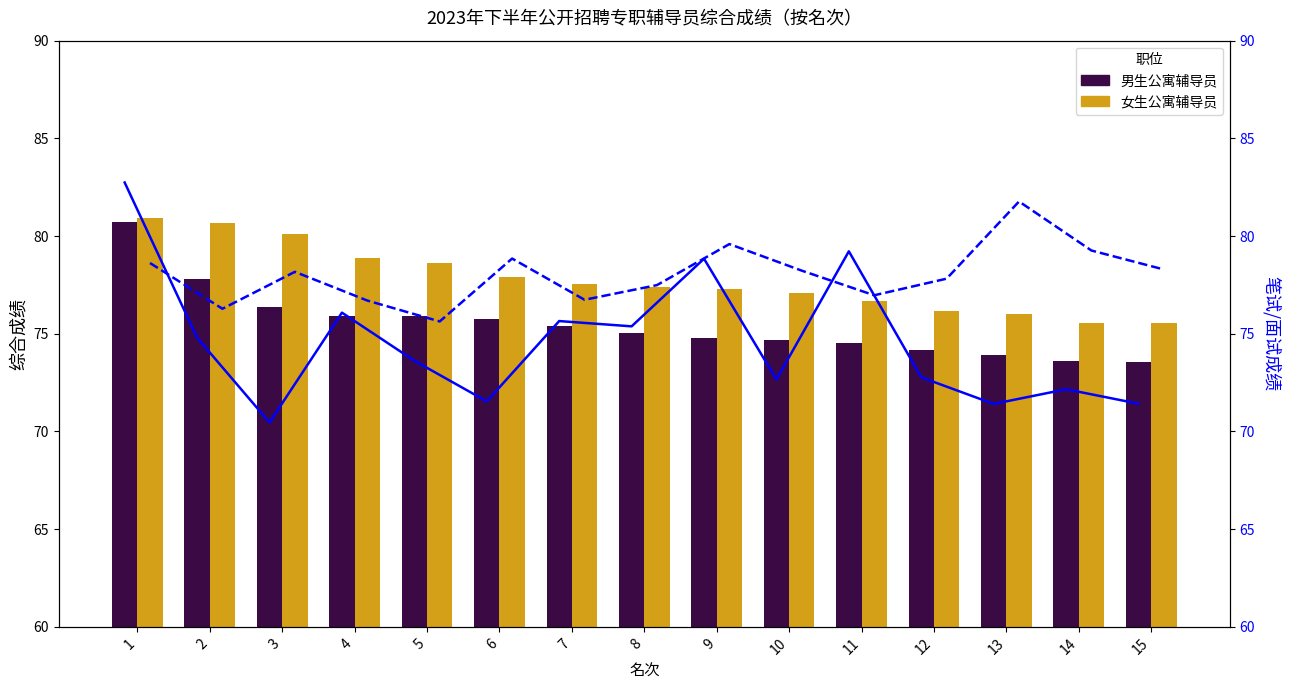

The 笔试成绩（男） series shows 72.2 at 14. True or false?

True